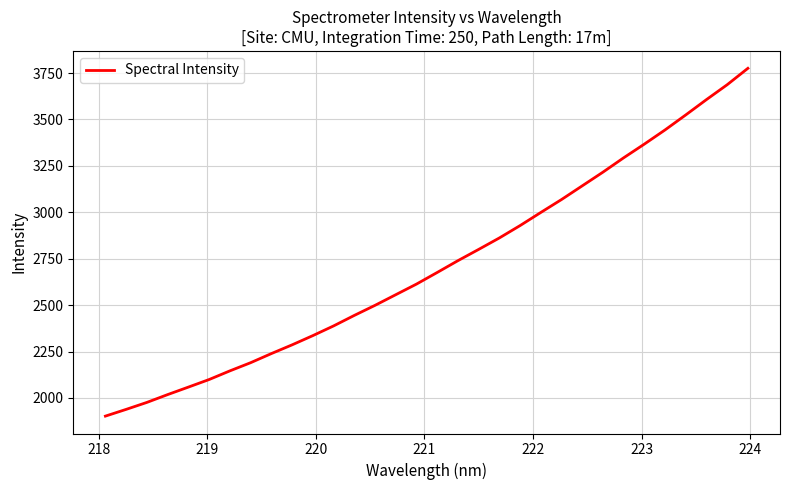

What is the difference between the maximum and minimum values?

1873.5